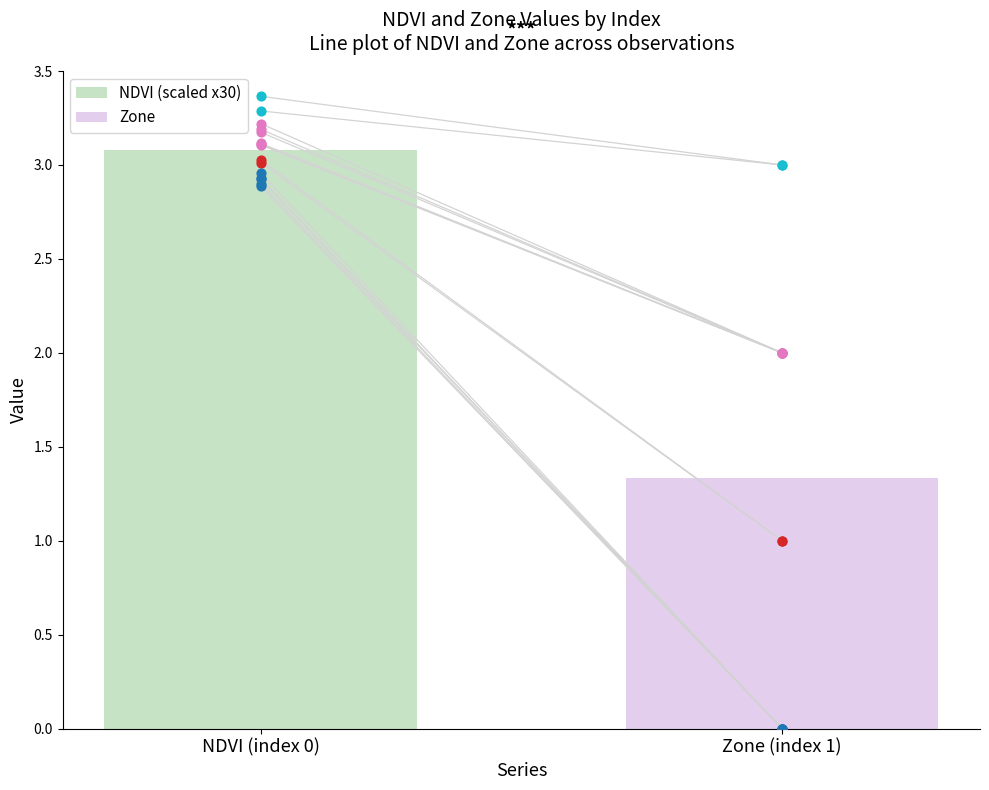

What is the highest value of the NDVI (scaled x30) series?

3.1